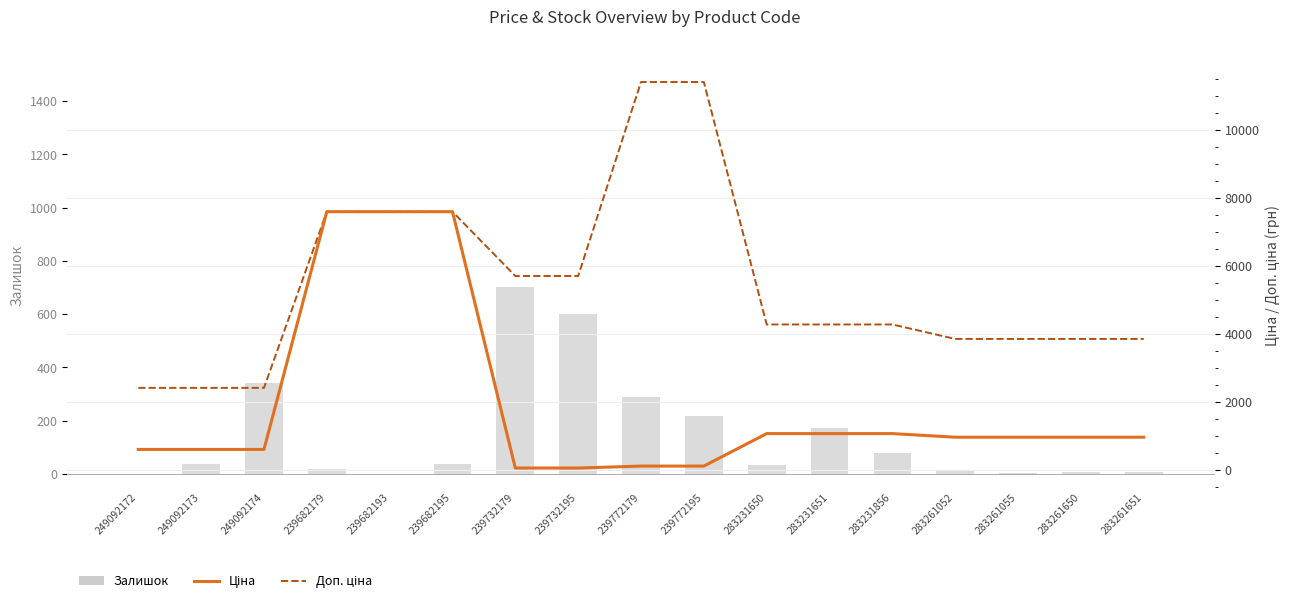

What is the sum of all Доп. ціна values?

92517.5